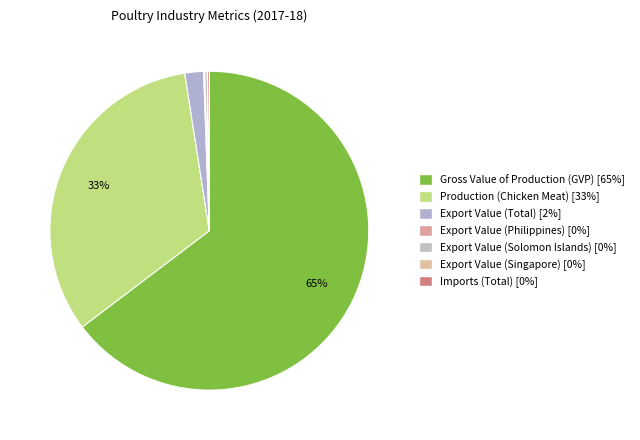

Approximately how many times larger is the value at Export Value (Total) compared to Production (Chicken Meat)?

0.1